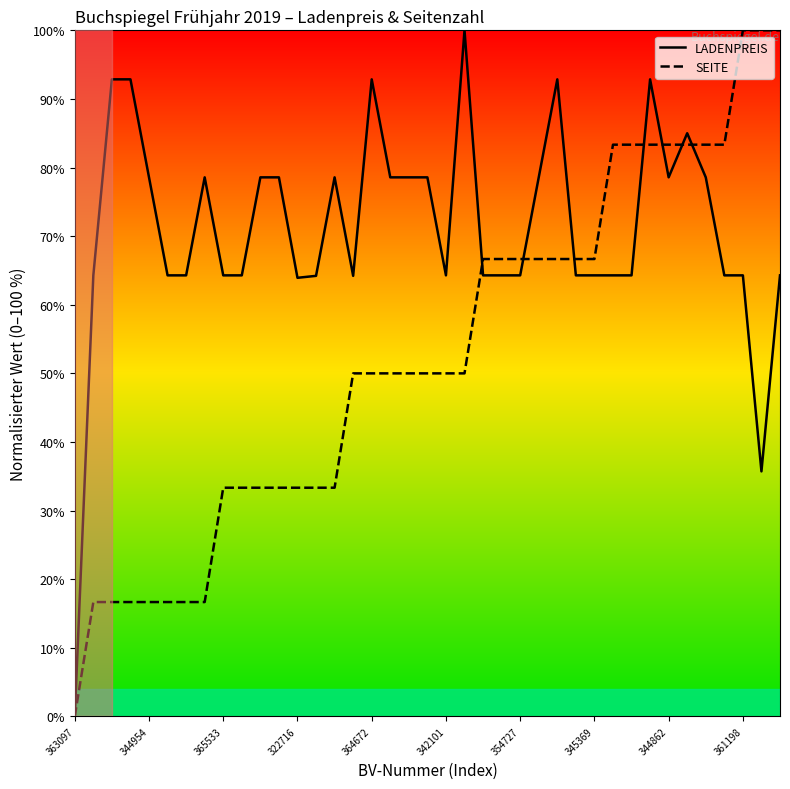

How many lines are shown in the chart?

2